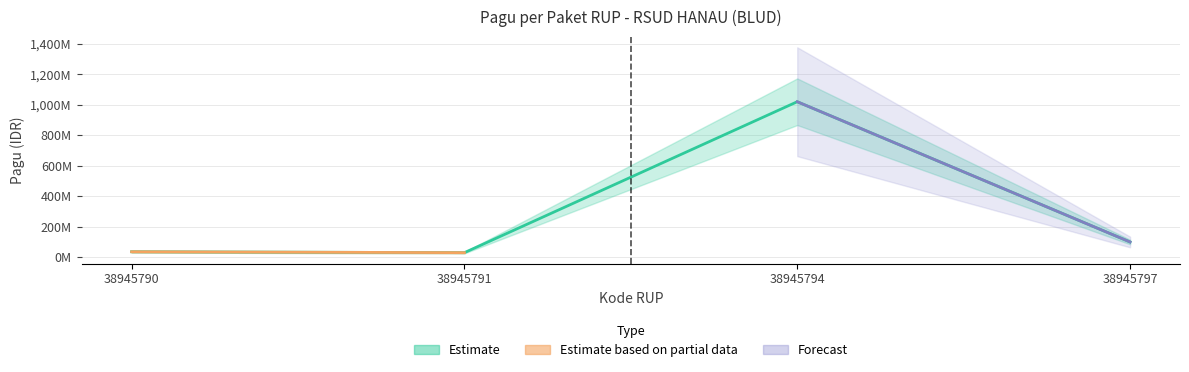

Reading left to right, extract all data points from this chart.

36000000	30000000	1020000000	100000000